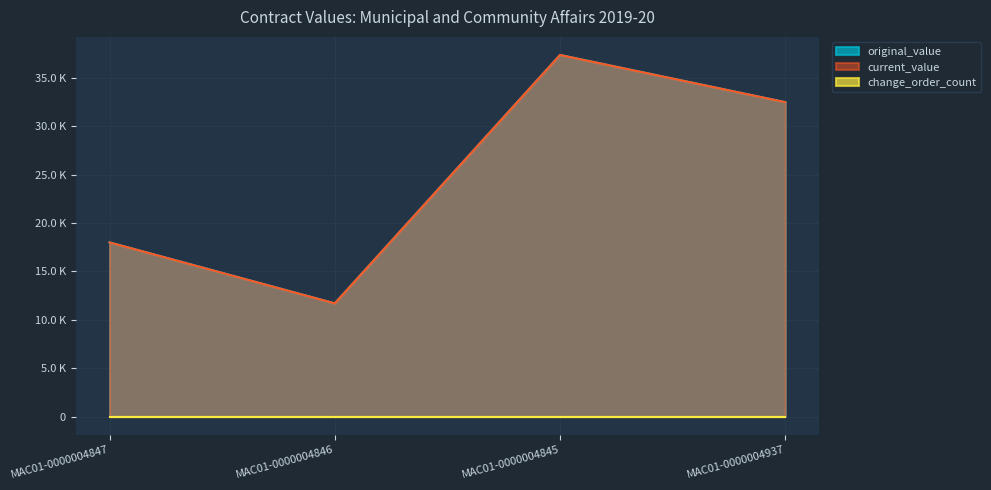

How many values in the original_value series exceed 32500?

1